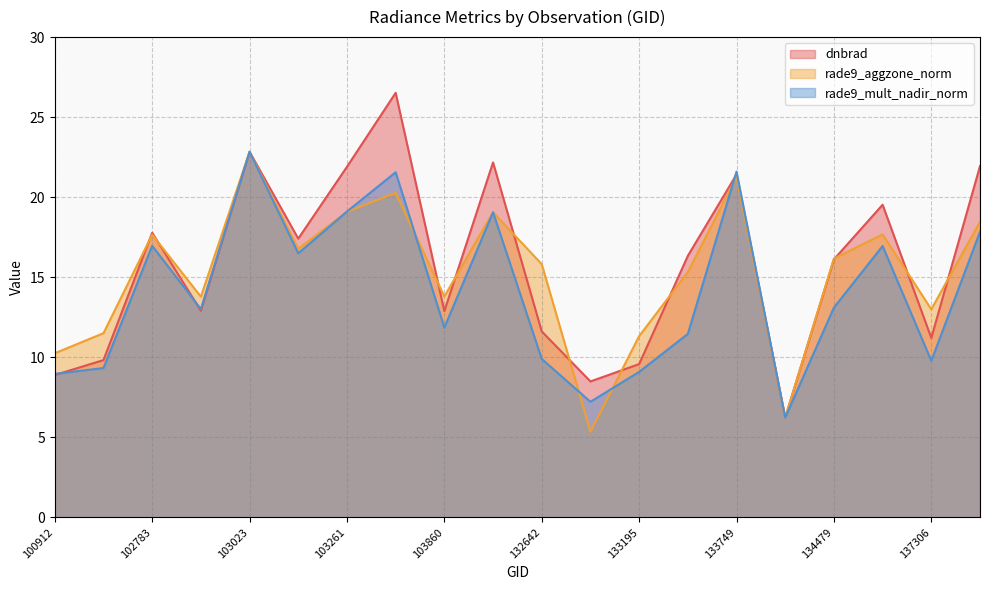

Reading left to right, what are all the values shown in this chart?

dnbrad: 8.9	9.8	17.8	12.9	22.8	17.4	21.9	26.5	12.9	22.2	11.6	8.5	9.6	16.3	21.4	6.2	16.1	19.5	11.2	21.9
rade9_aggzone_norm: 10.2	11.5	17.7	13.8	22.8	16.8	19.1	20.3	13.8	19.1	15.8	5.3	11.3	15.3	21.3	6.2	16.2	17.7	13.0	18.5
rade9_mult_nadir_norm: 9.0	9.3	17.0	13.0	22.8	16.5	19.1	21.6	11.9	19.1	9.9	7.2	9.1	11.5	21.6	6.2	13.1	17.0	9.8	17.8